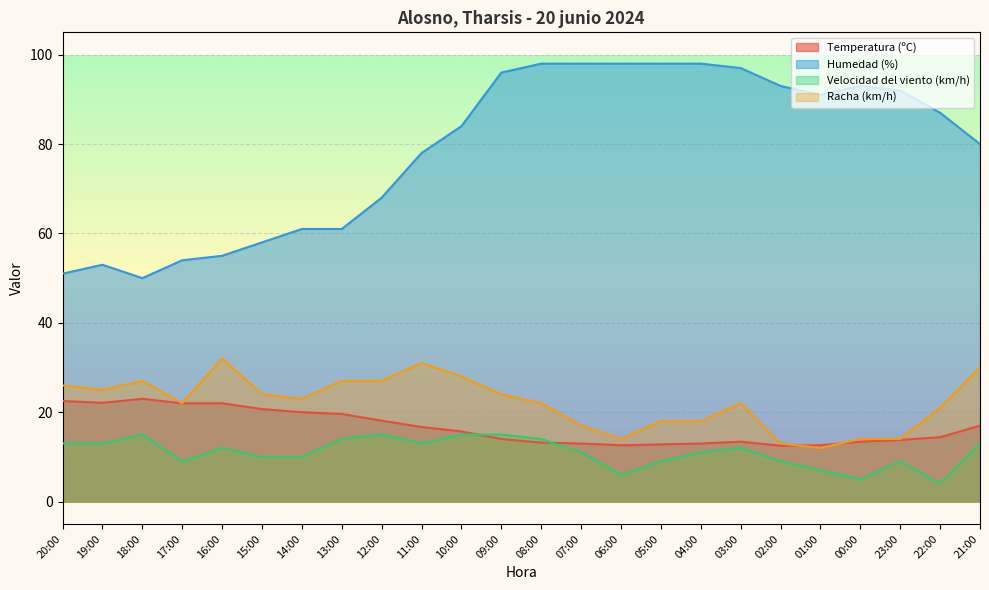

True or false: Velocidad del viento (km/h) has more than 1 points higher than both neighbors.

True